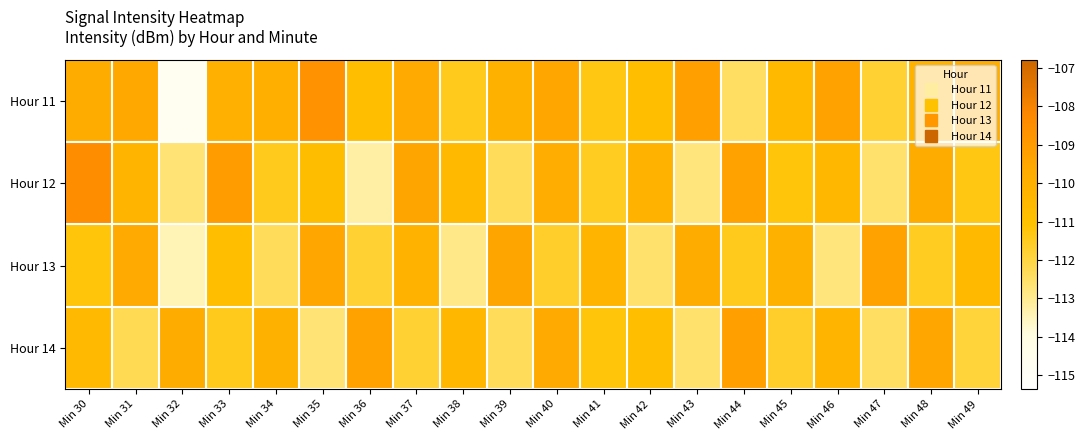

How many series are shown in this chart?

4